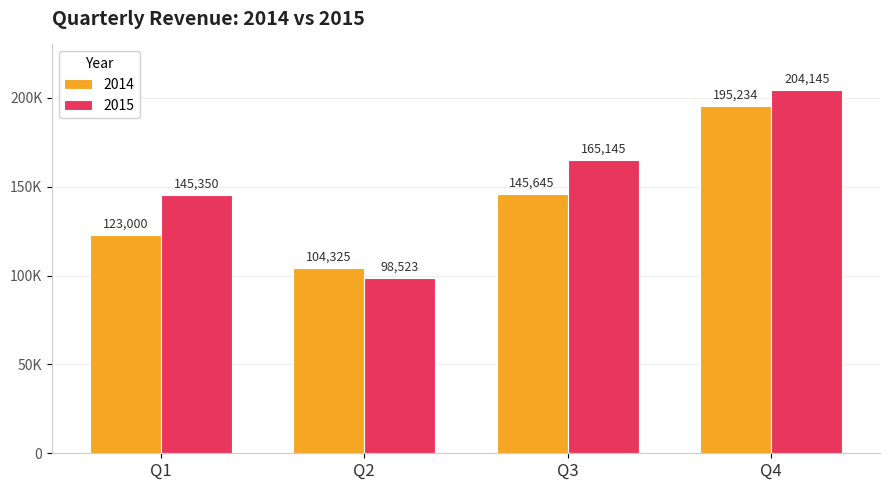

What are all the series names shown in the legend?

2014, 2015